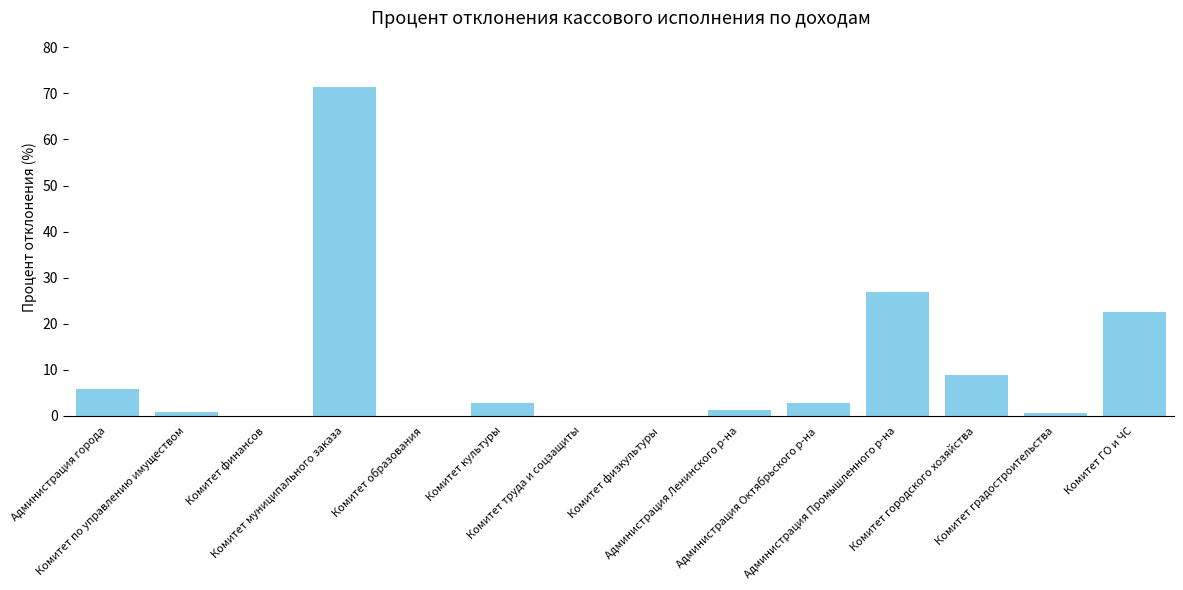

Count the number of data series in this chart.

1